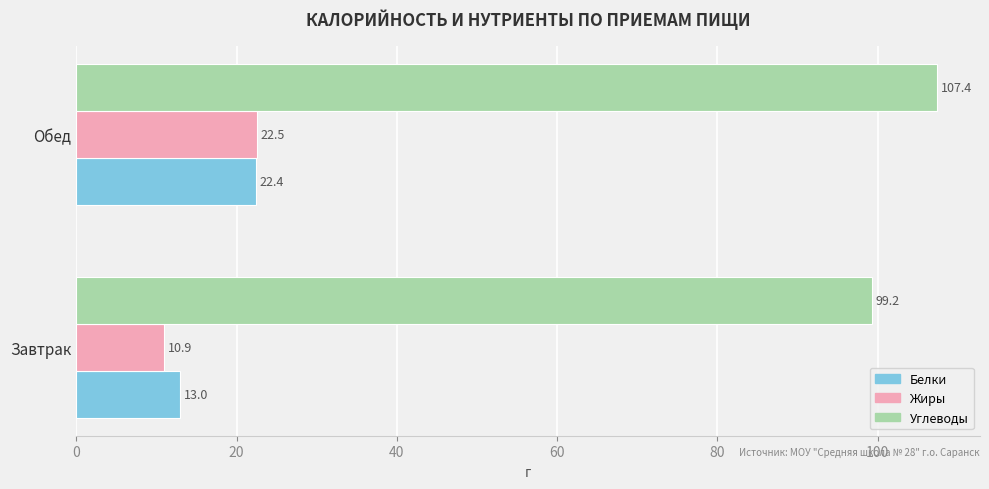

What is the sum of all Углеводы values?

206.6